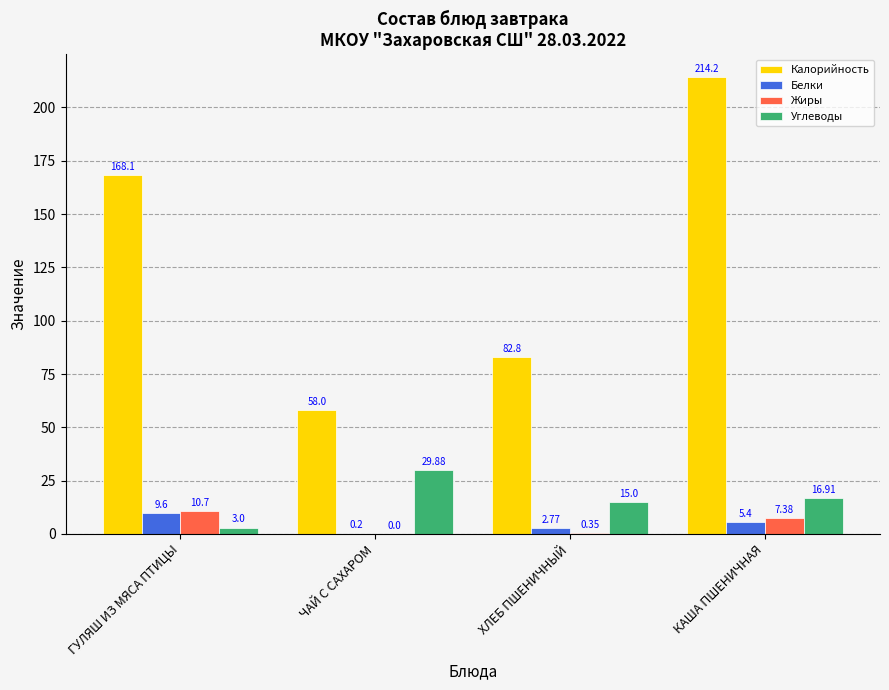

How many series are shown in this chart?

4